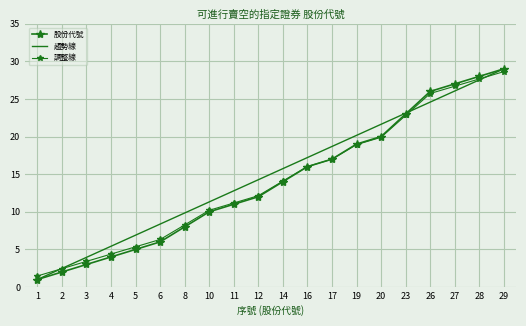

What is the sum of all 趨勢線 values?

300.0